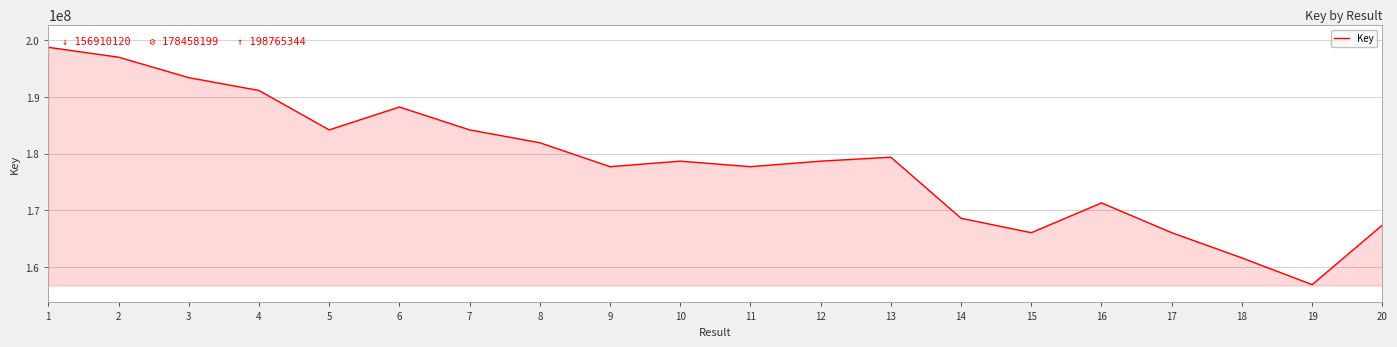

What is the approximate value at 11, to the nearest 100?

177715800